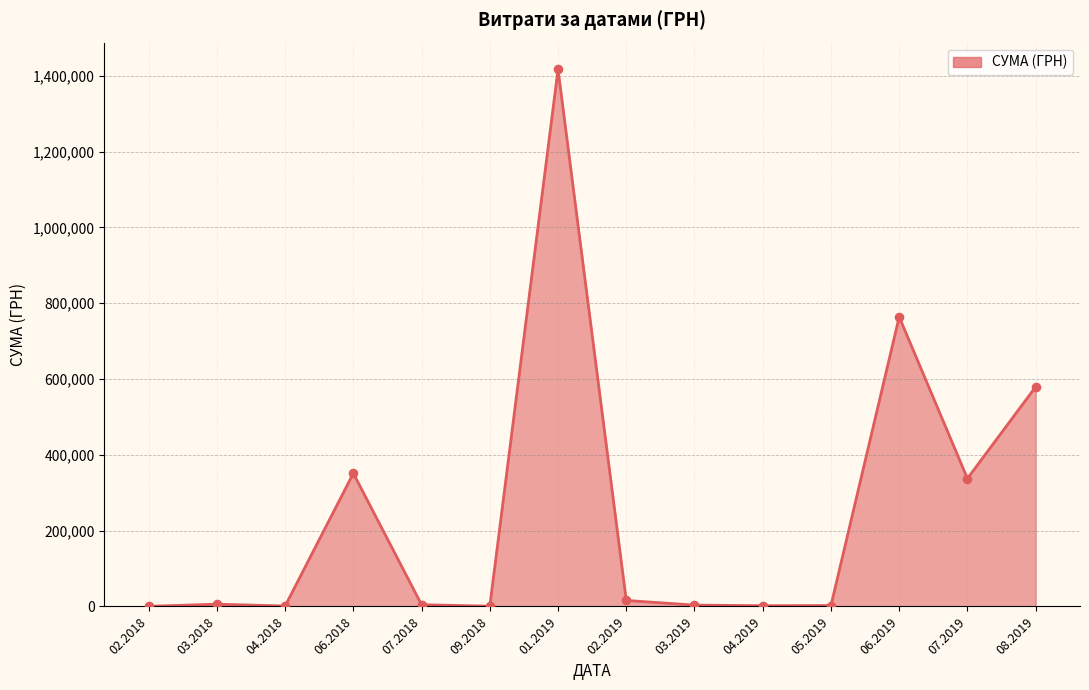

Is it true that the value at 07.2019 is 337463.3?

True